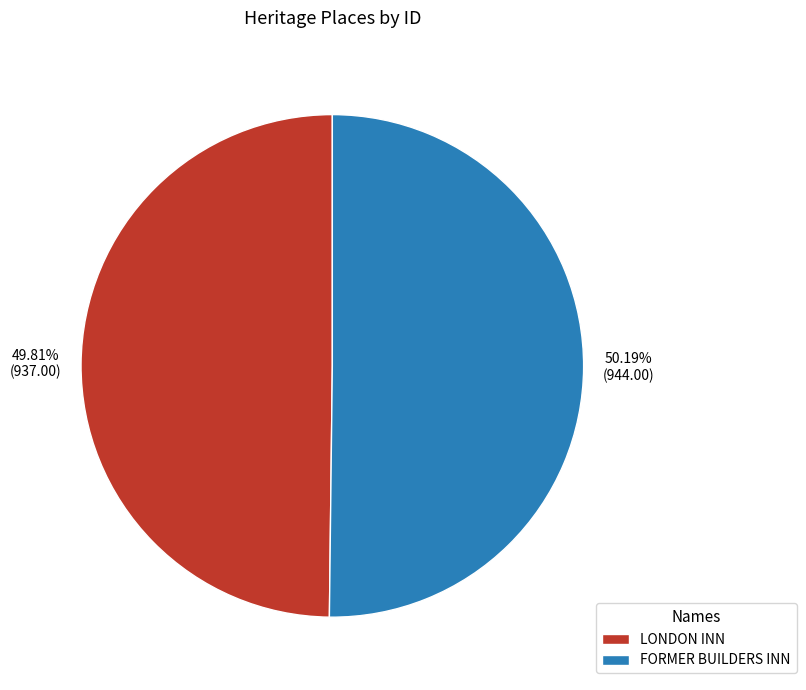

Combined, what portion of the pie is FORMER BUILDERS INN and LONDON INN?

100.0%